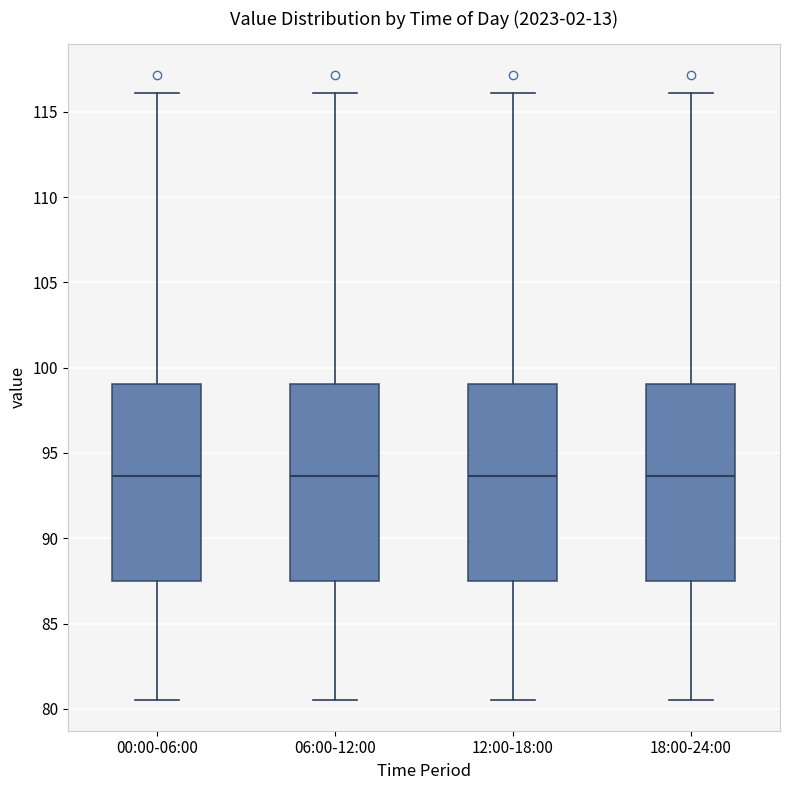

Reading left to right, transcribe this box plot: for each box, give where its median line is, the range the box spans, and where its two whiskers end, as read against the y-axis. The values are not printed on the chart, so give them approximately, as read against the axis.

00:00-06:00: median 93.5, box 87.5 to 99.0, whiskers 80.5 to 116.0
06:00-12:00: median 93.5, box 87.5 to 99.0, whiskers 80.5 to 116.0
12:00-18:00: median 93.5, box 87.5 to 99.0, whiskers 80.5 to 116.0
18:00-24:00: median 93.5, box 87.5 to 99.0, whiskers 80.5 to 116.0